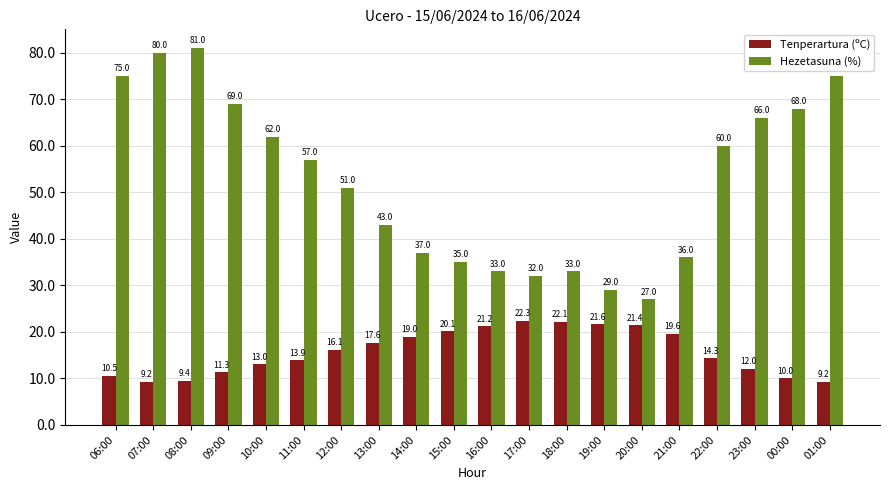

At which label does Hezetasuna (%) first exceed 57?

06:00